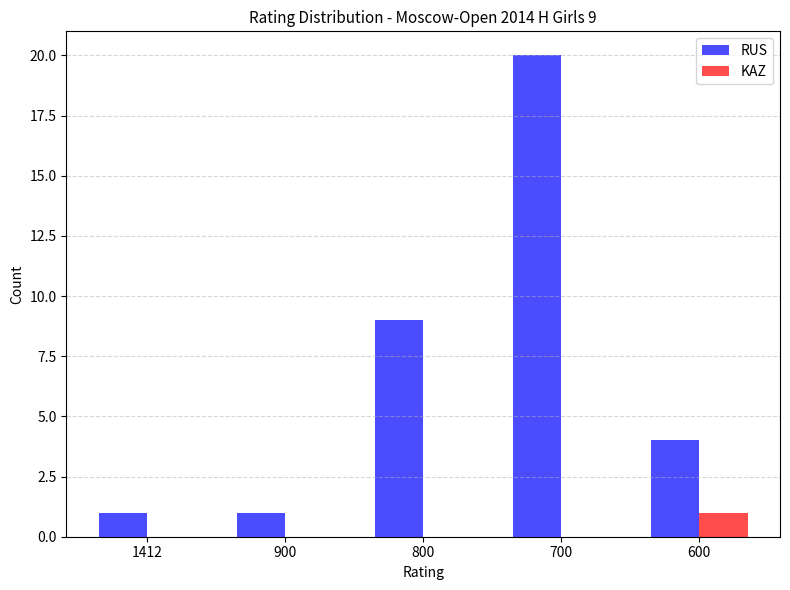

Where is RUS nearest to the value 10?

800